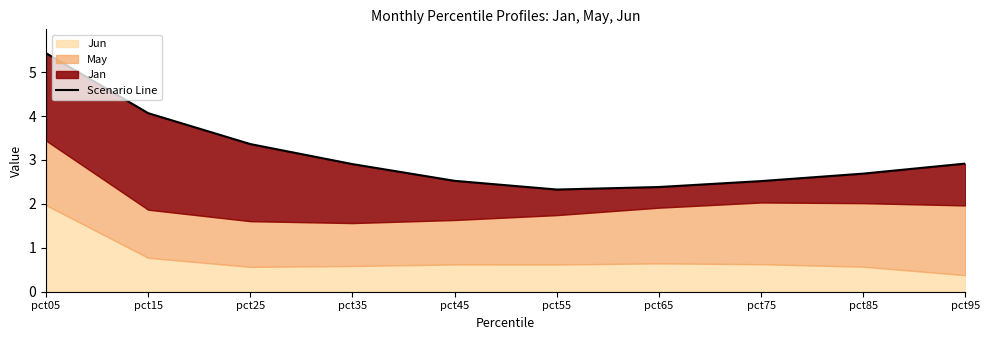

Is it true that the value at pct85 is 4.1?

False